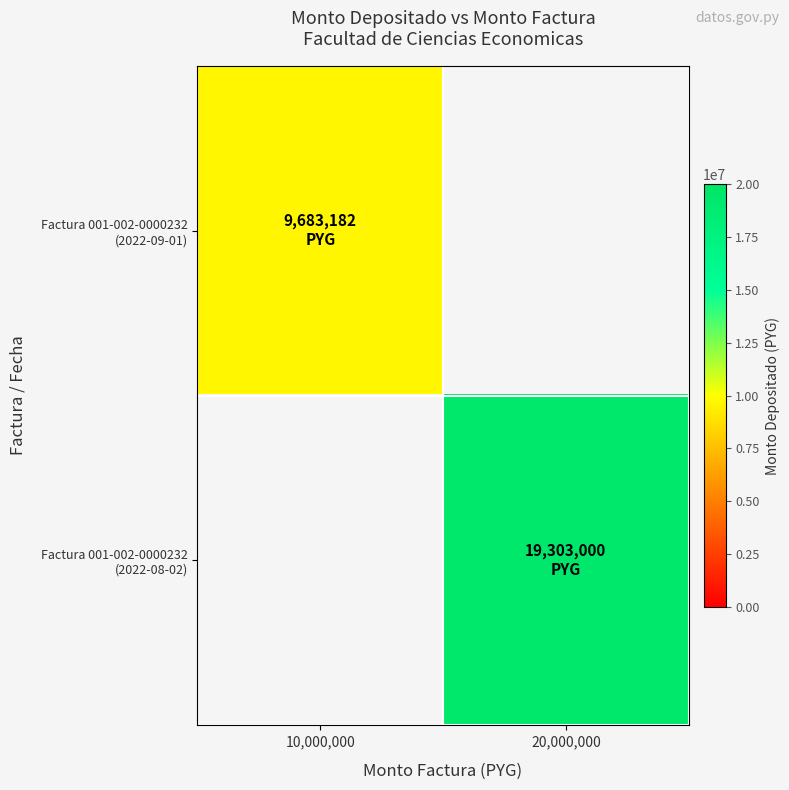

Rank the categories by Factura 001-002-0000232 (2022-09-01) value from highest to lowest.

10,000,000, 20,000,000